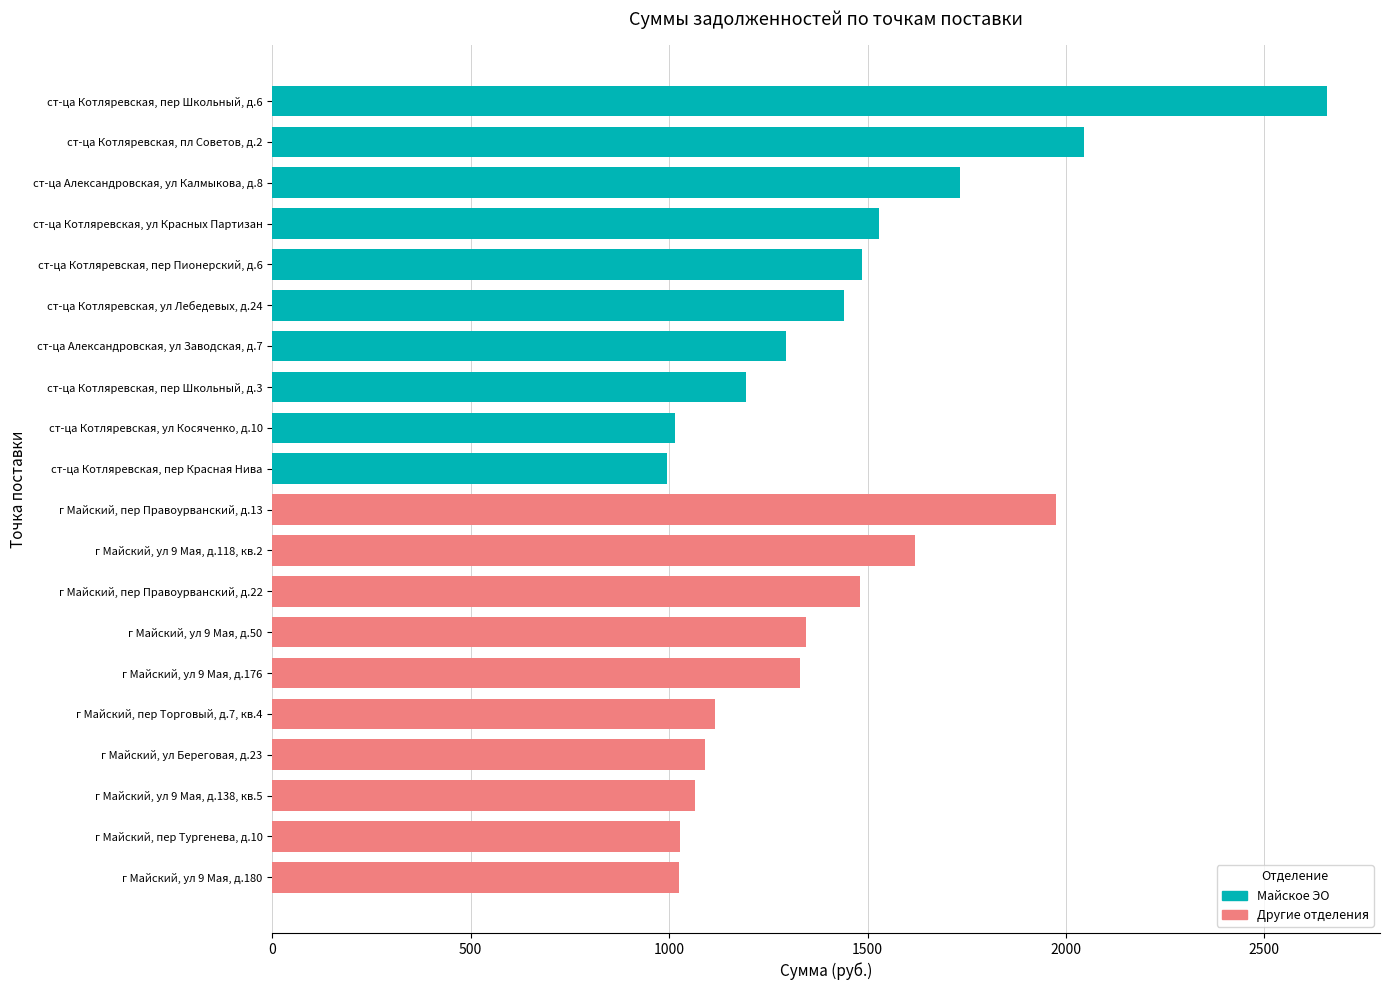

Between 2 and 3, which series saw the biggest shift?

Майское ЭО